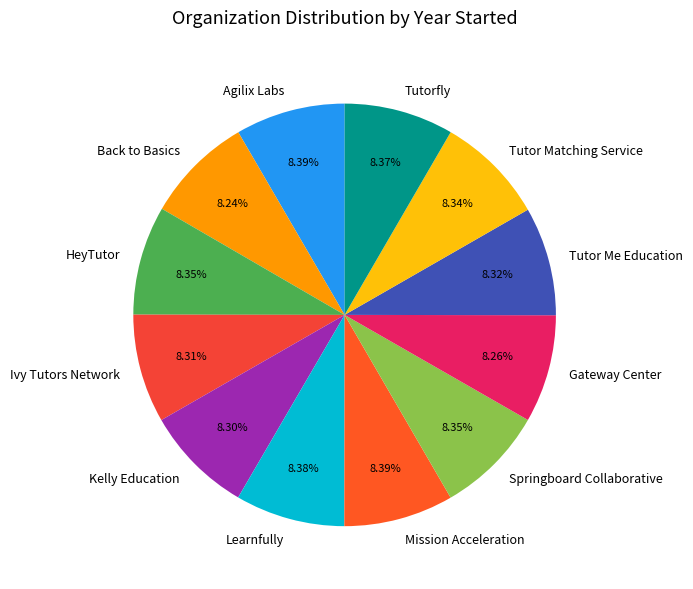

Count the number of slices in the pie.

12